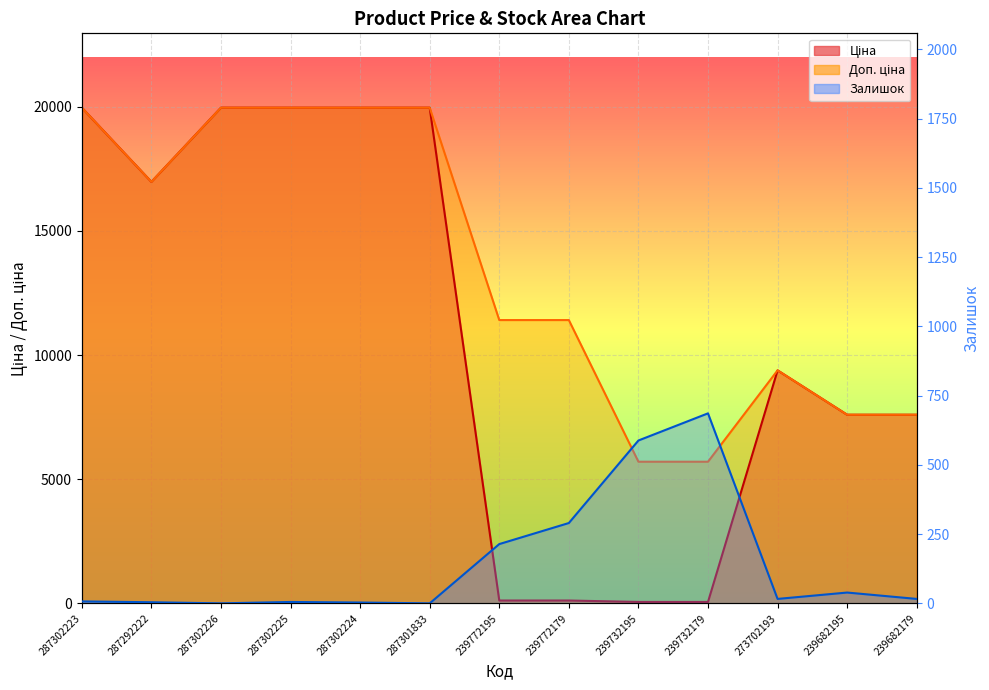

Does the chart display data point markers on the line(s)?

No